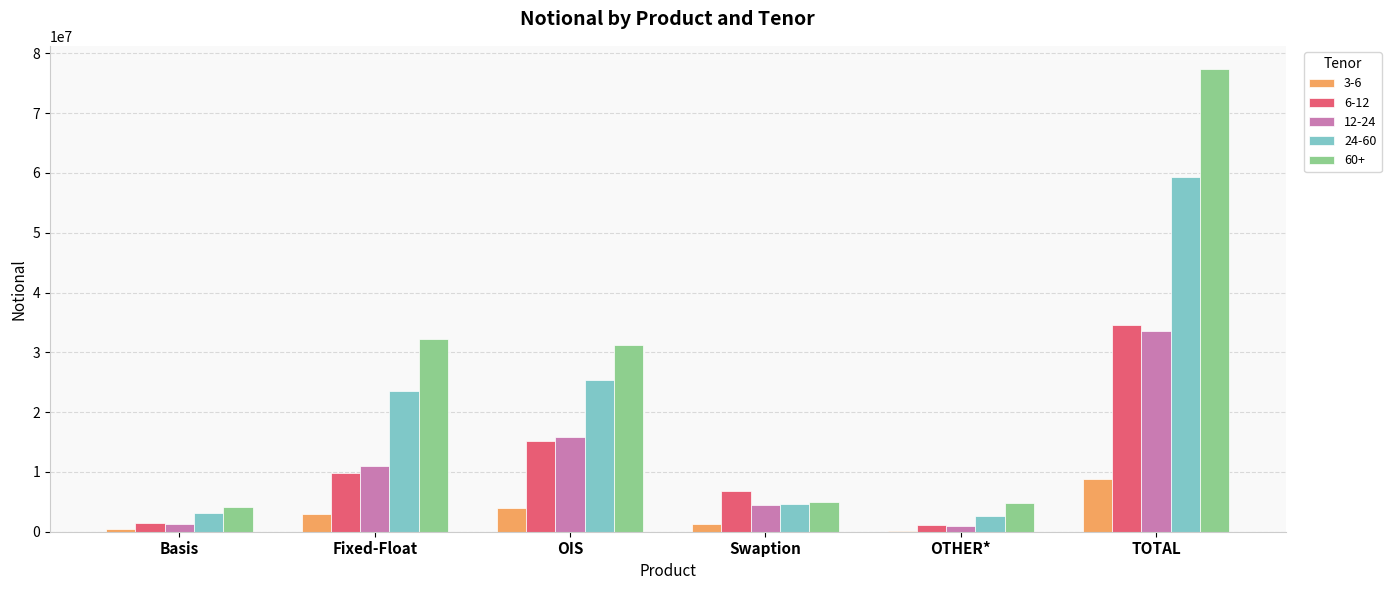

Which series has the largest total across all categories?

60+